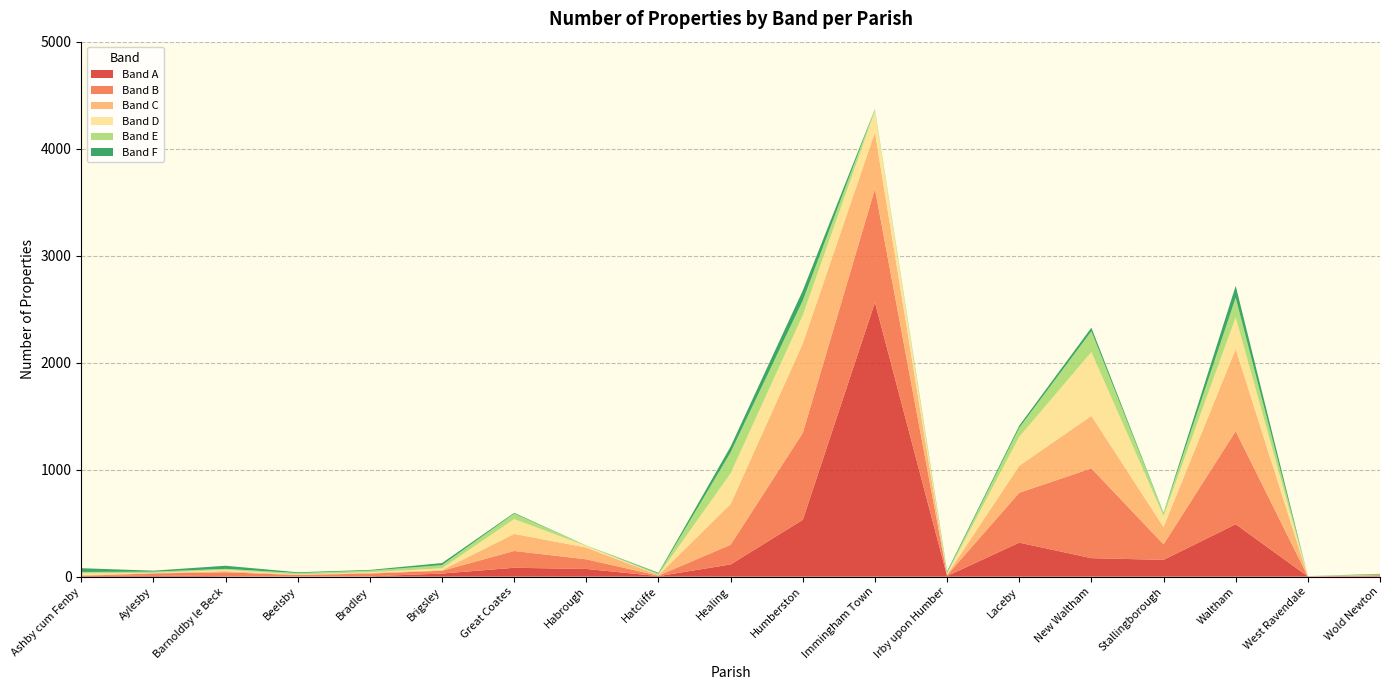

Reading left to right, list all the values displayed in this chart.

Band A: Ashby cum Fenby=5	Aylesby=12	Barnoldby le Beck=4	Beelsby=0	Bradley=3	Brigsley=29	Great Coates=83	Habrough=72	Hatcliffe=5	Healing=114	Humberston=531	Immingham Town=2563	Irby upon Humber=6	Laceby=318	New Waltham=173	Stallingborough=157	Waltham=490	West Ravendale=2	Wold Newton=5
Band B: Ashby cum Fenby=3	Aylesby=18	Barnoldby le Beck=37	Beelsby=15	Bradley=26	Brigsley=26	Great Coates=157	Habrough=90	Hatcliffe=5	Healing=184	Humberston=812	Immingham Town=1061	Irby upon Humber=8	Laceby=466	New Waltham=839	Stallingborough=145	Waltham=870	West Ravendale=0	Wold Newton=9
Band C: Ashby cum Fenby=7	Aylesby=3	Barnoldby le Beck=11	Beelsby=4	Bradley=7	Brigsley=7	Great Coates=160	Habrough=110	Hatcliffe=5	Healing=381	Humberston=836	Immingham Town=530	Irby upon Humber=5	Laceby=252	New Waltham=491	Stallingborough=162	Waltham=768	West Ravendale=2	Wold Newton=0
Band D: Ashby cum Fenby=16	Aylesby=2	Barnoldby le Beck=11	Beelsby=2	Bradley=5	Brigsley=16	Great Coates=138	Habrough=15	Hatcliffe=1	Healing=287	Humberston=264	Immingham Town=198	Irby upon Humber=8	Laceby=271	New Waltham=596	Stallingborough=103	Waltham=296	West Ravendale=0	Wold Newton=0
Band E: Ashby cum Fenby=13	Aylesby=12	Barnoldby le Beck=10	Beelsby=13	Bradley=15	Brigsley=30	Great Coates=51	Habrough=5	Hatcliffe=12	Healing=196	Humberston=138	Immingham Town=18	Irby upon Humber=12	Laceby=84	New Waltham=195	Stallingborough=26	Waltham=184	West Ravendale=1	Wold Newton=7
Band F: Ashby cum Fenby=35	Aylesby=9	Barnoldby le Beck=29	Beelsby=7	Bradley=7	Brigsley=19	Great Coates=7	Habrough=0	Hatcliffe=8	Healing=54	Humberston=93	Immingham Town=1	Irby upon Humber=10	Laceby=20	New Waltham=33	Stallingborough=4	Waltham=110	West Ravendale=0	Wold Newton=5